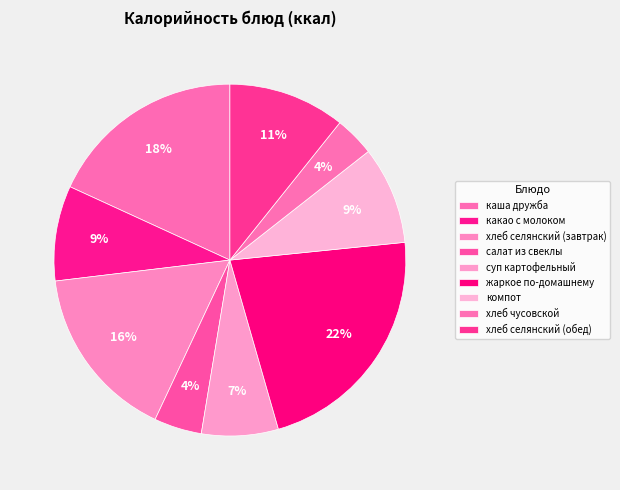

How many slices are in this pie chart?

9